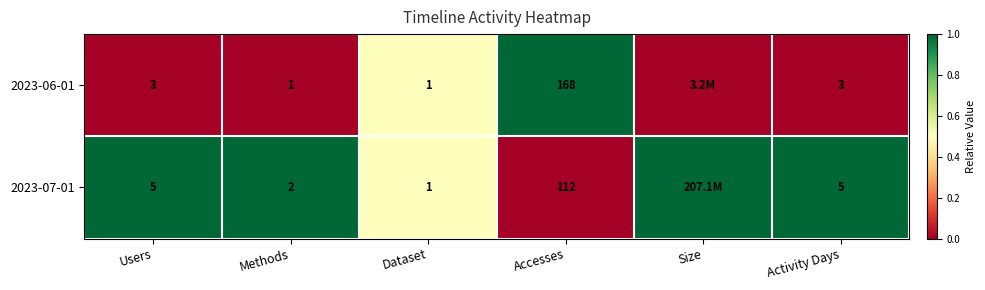

Is the value of 2023-06-01 at Activity Days greater than the value of 2023-07-01 at Activity Days?

No